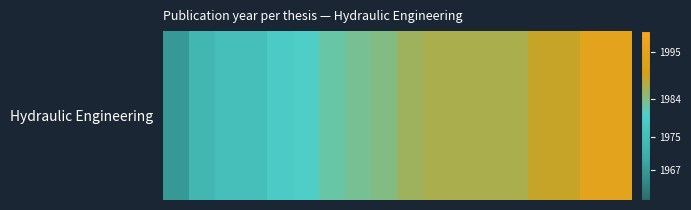

What is the maximum value shown in the chart?

1995